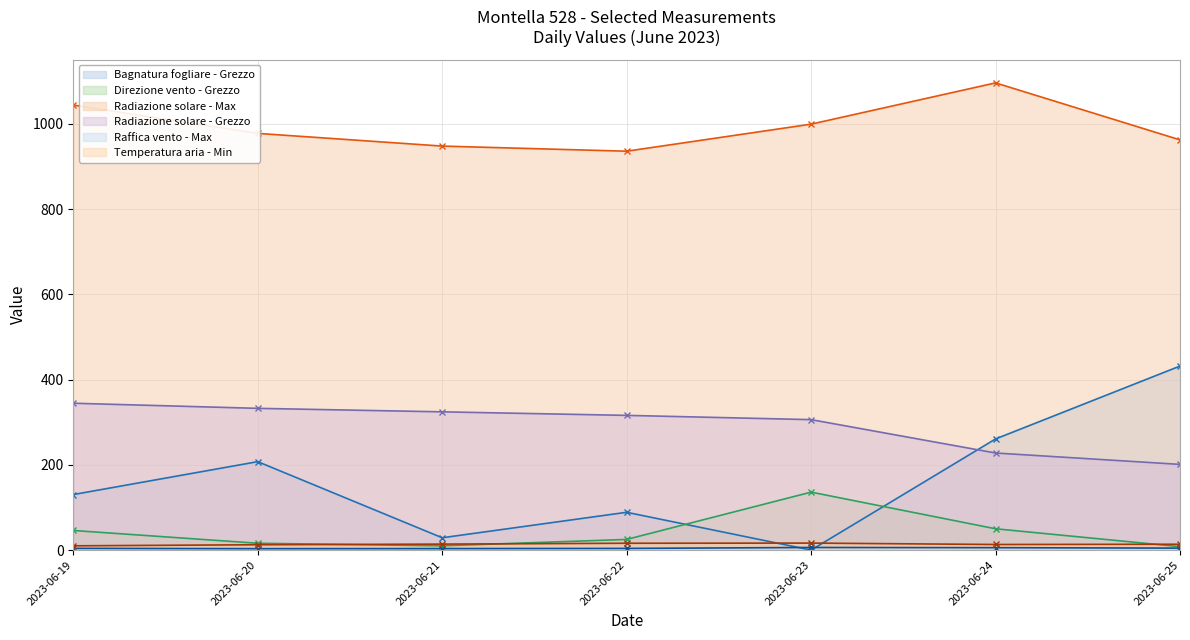

The value of Bagnatura fogliare - Grezzo at 2023-06-24 is 177.3. True or false?

False